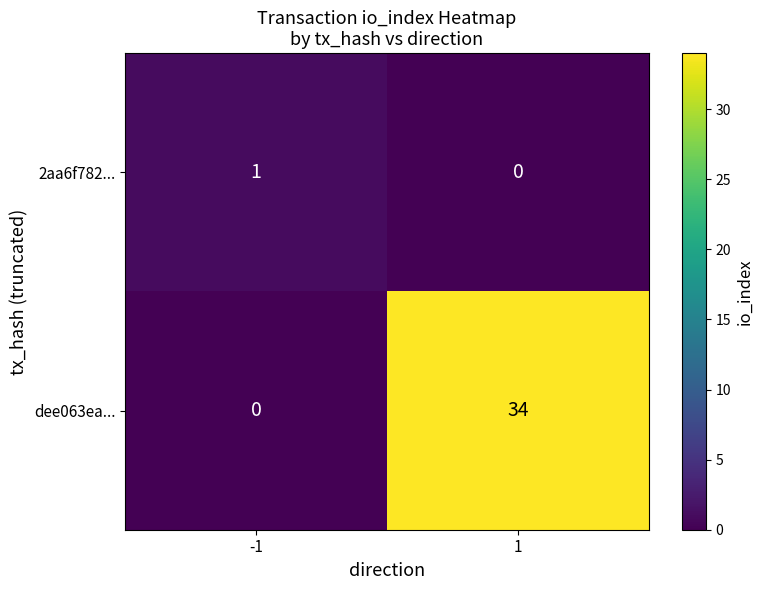

What is the difference between the dee063ea... values at 1 and -1?

34